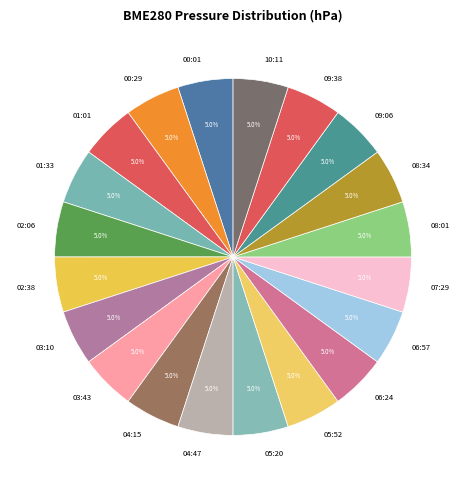

Approximately how many times larger is the value at 08:01 compared to 03:10?

1.0